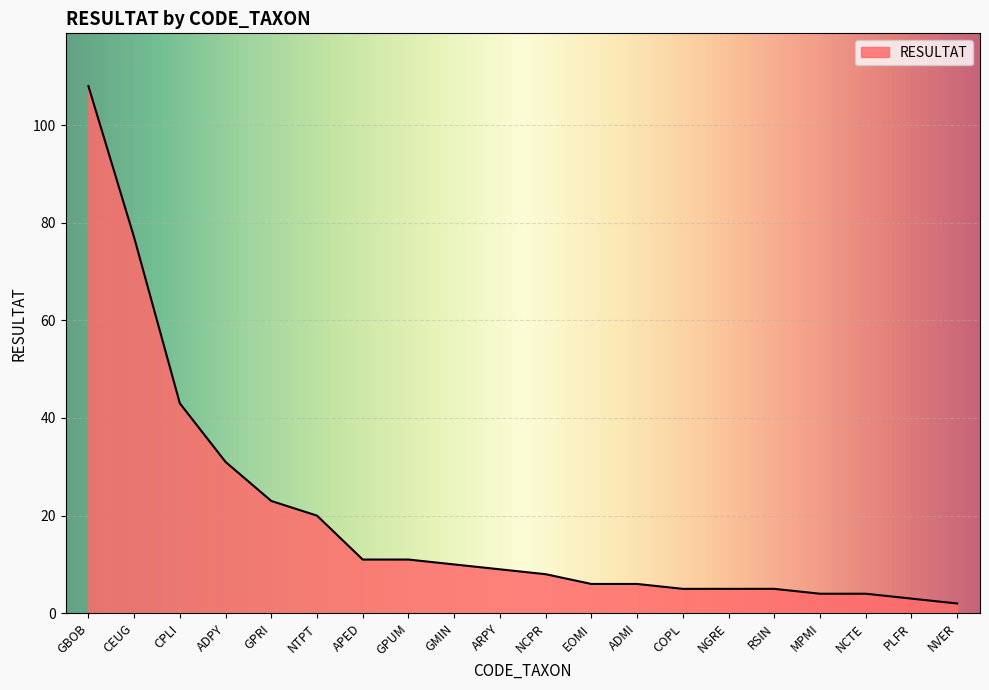

True or false: the data shows 15 at ARPY.

False